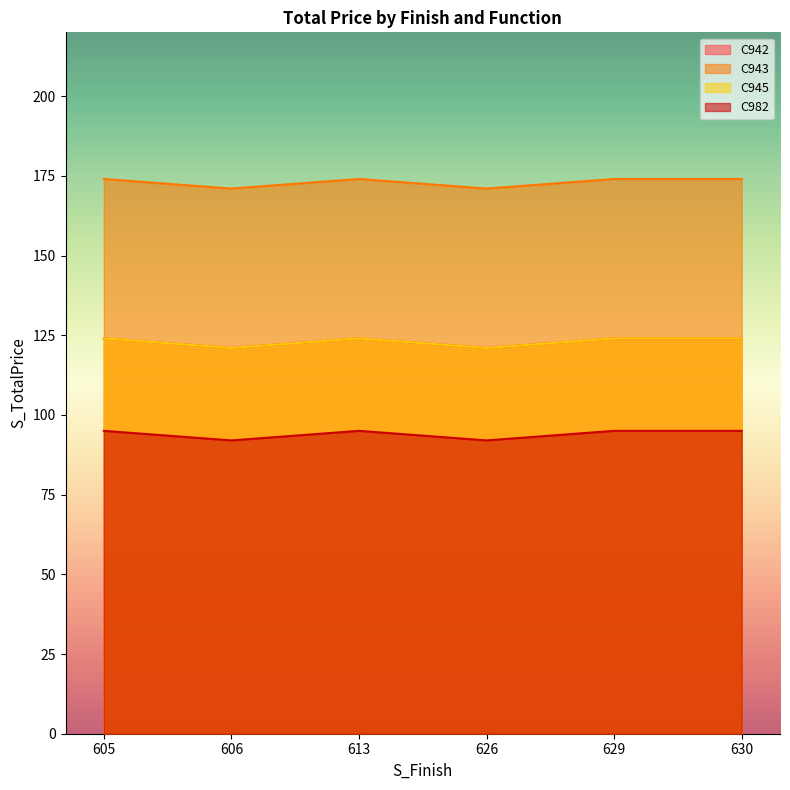

Reading right to left, list all the values displayed in this chart.

C942: 124	124	121	124	121	124
C943: 174	174	171	174	171	174
C945: 124	124	121	124	121	124
C982: 95	95	92	95	92	95